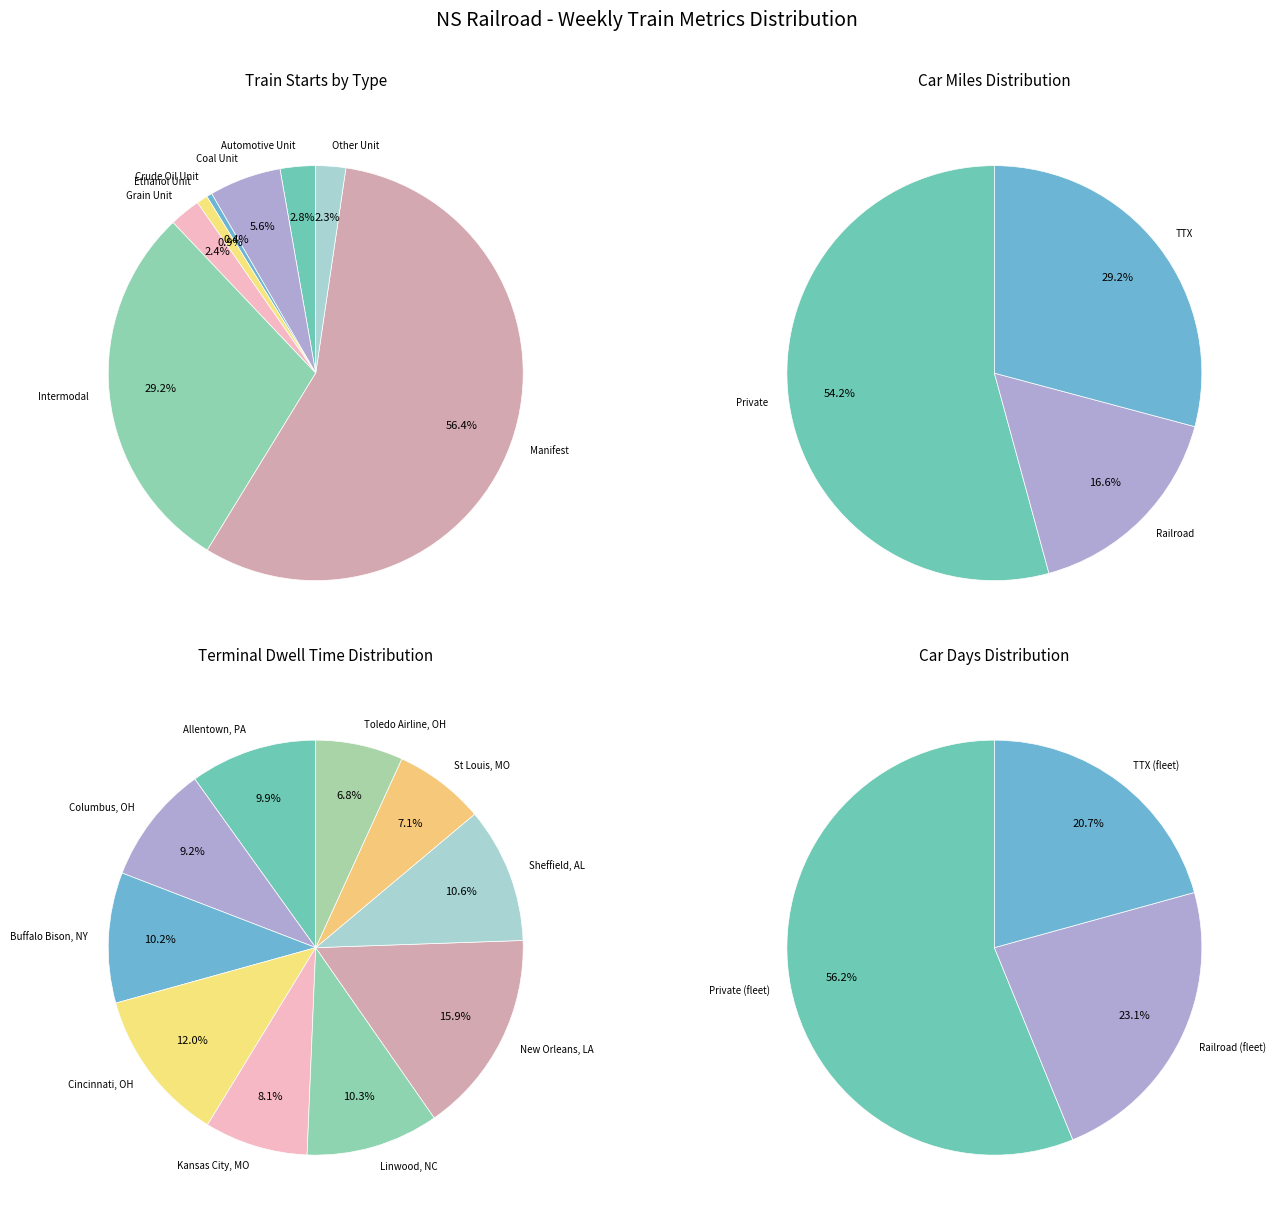

Does any single category account for the majority?

Yes